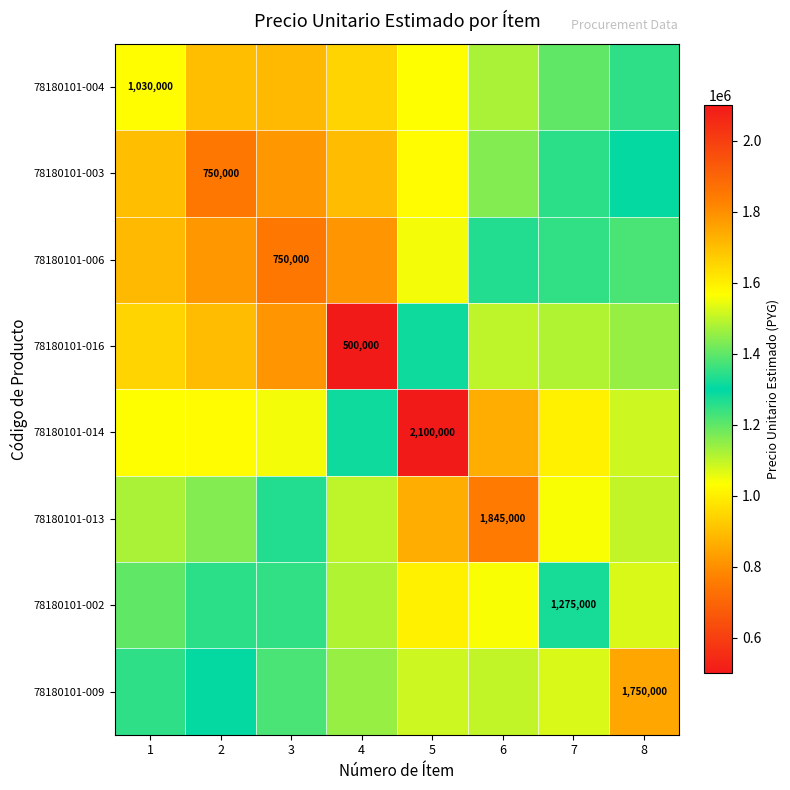

True or false: 78180101-013 has a value of 2603552.6 at 4.

False